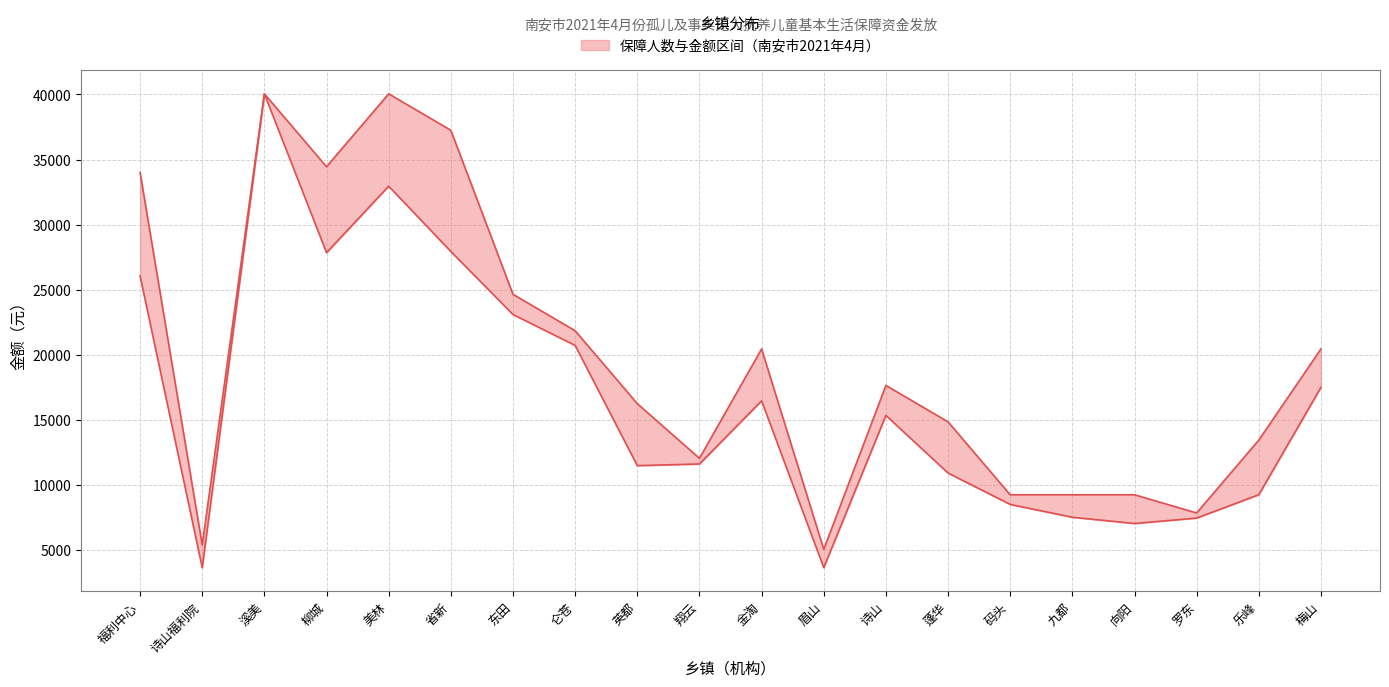

True or false: 保障人数（人）（scaled） and 金额（元） cross at least once.

False